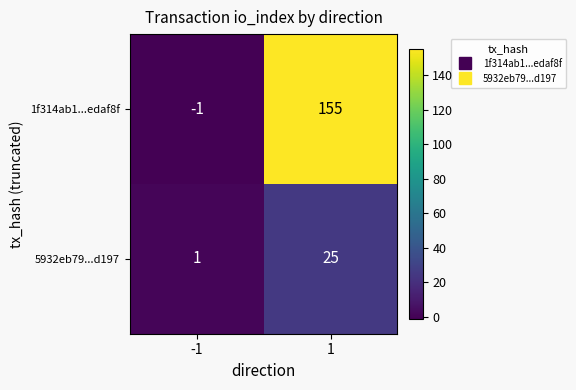

Which series changed the most between -1 and 1?

1f314ab1...edaf8f